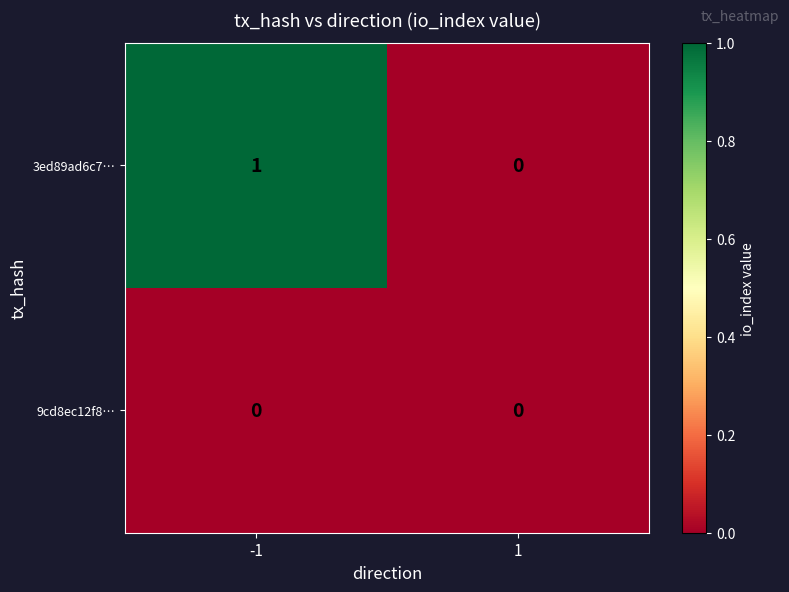

Which series has the largest total across all categories?

3ed89ad6c7…